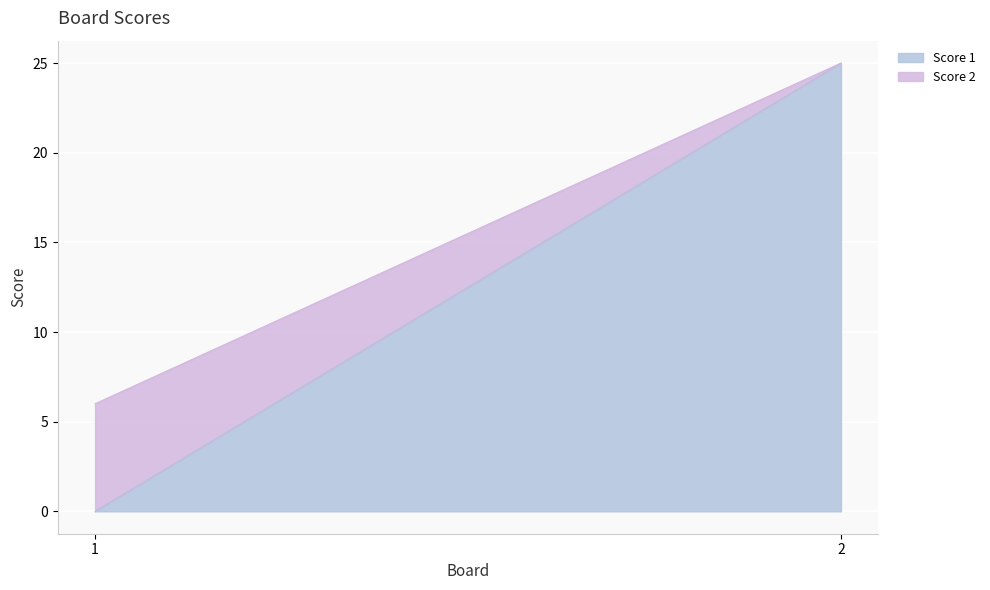

Which series has the largest range (max minus min)?

Score 1